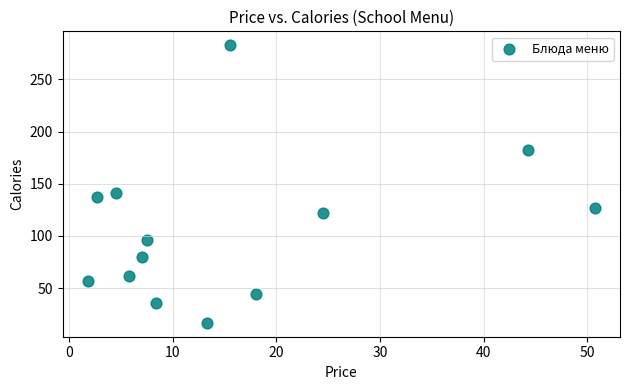

What is the range of X values (max minus min)?

48.9